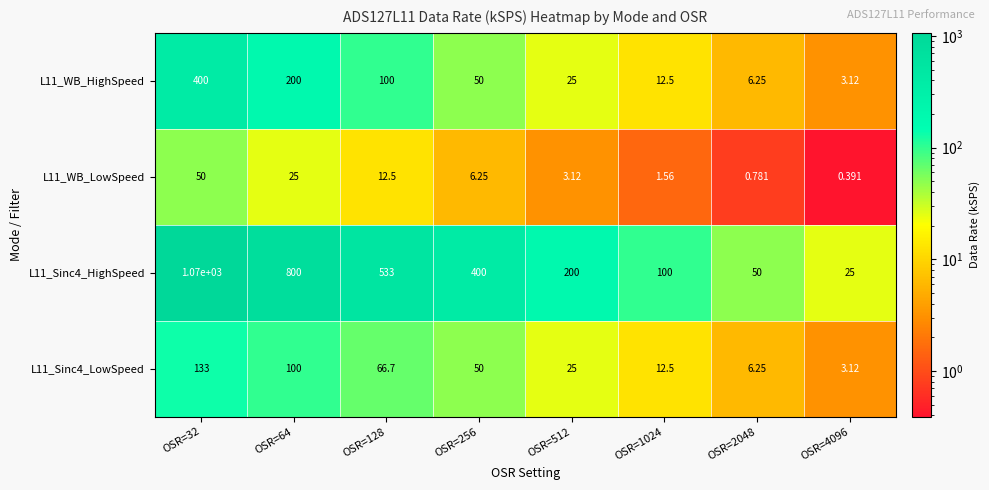

At how many categories does at least one series exceed 980?

1